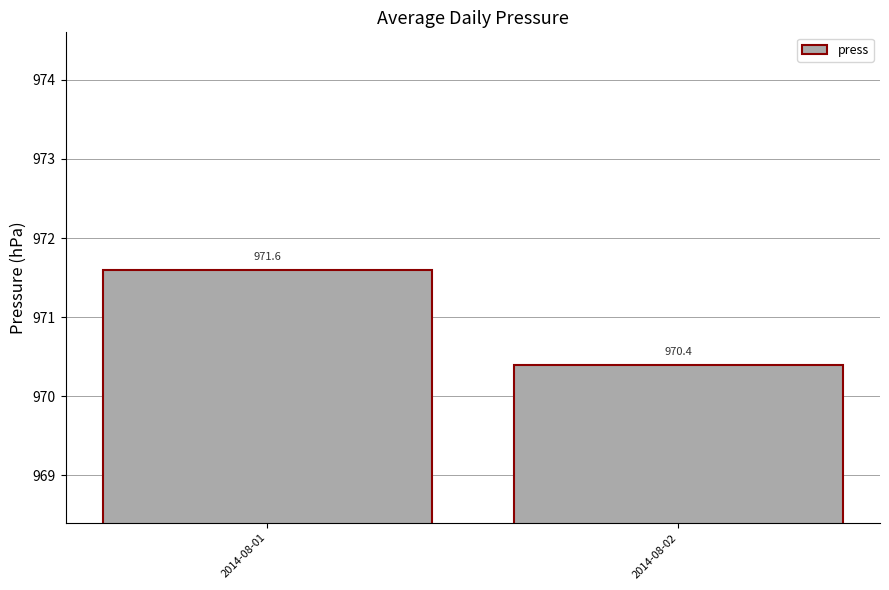

How many values are between 970 and 971?

1